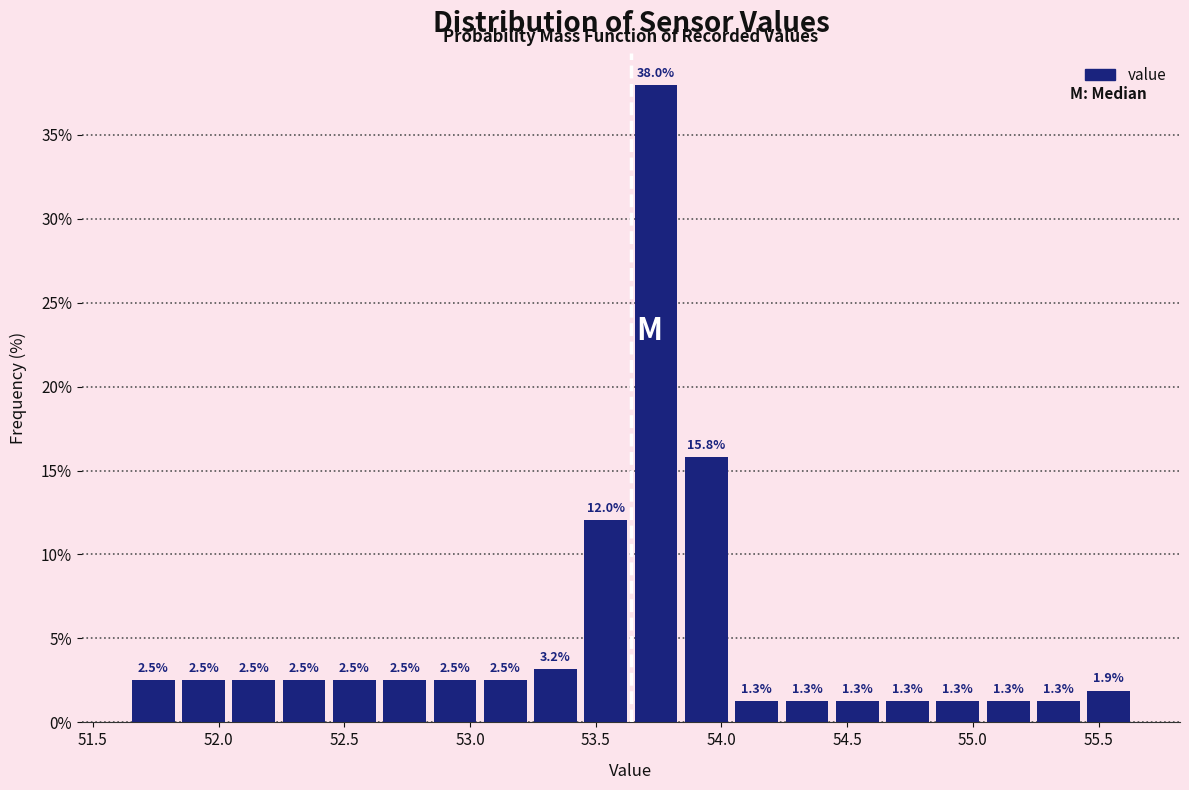

Reading left to right, list every bar in this chart as the range it spans on the x-axis followed by its height. The bar edges are not printed on the chart, so give them approximately, as read against the axis.

51.64 to 51.84: 2.5
51.84 to 52.04: 2.5
52.04 to 52.24: 2.5
52.24 to 52.44: 2.5
52.44 to 52.64: 2.5
52.64 to 52.84: 2.5
52.84 to 53.04: 2.5
53.04 to 53.24: 2.5
53.24 to 53.44: 3.2
53.44 to 53.64: 12.0
53.64 to 53.84: 38.0
53.84 to 54.04: 15.8
54.04 to 54.24: 1.3
54.24 to 54.44: 1.3
54.44 to 54.64: 1.3
54.64 to 54.84: 1.3
54.84 to 55.04: 1.3
55.04 to 55.24: 1.3
55.24 to 55.44: 1.3
55.44 to 55.64: 1.9